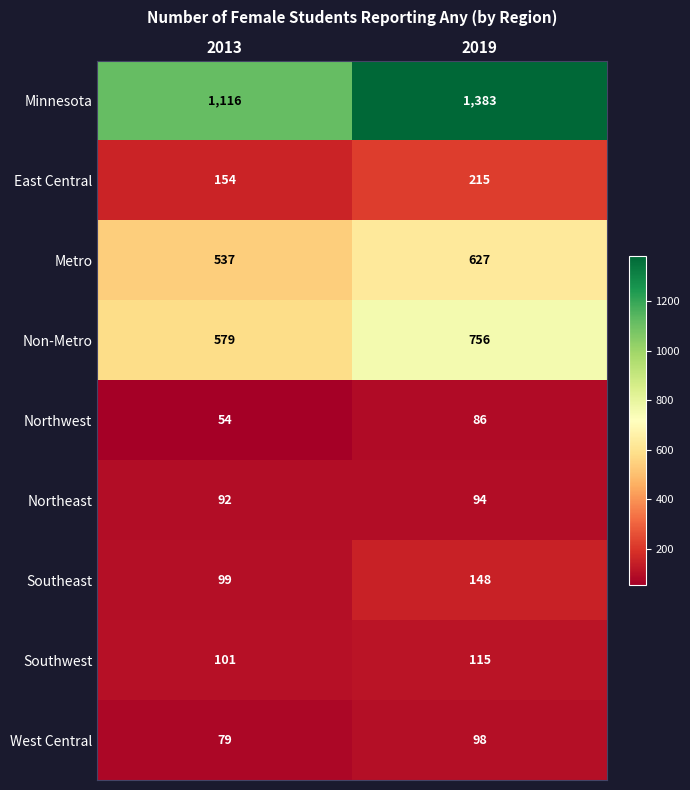

Which series has the largest total across all categories?

Minnesota